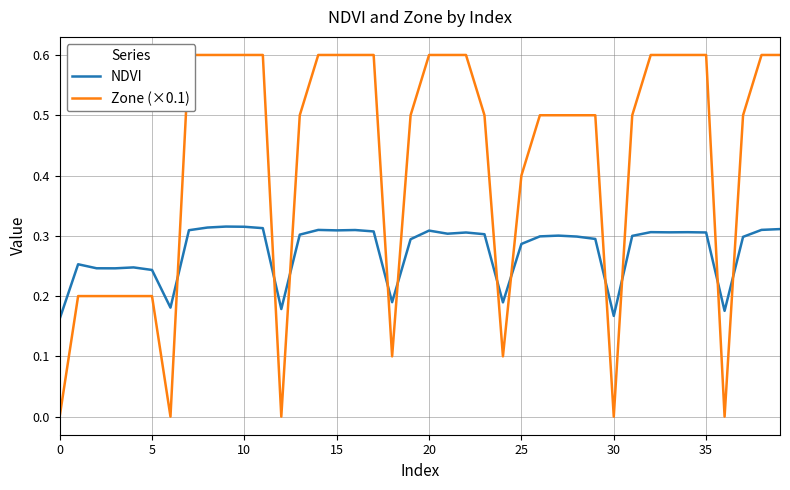

Rank the series by their maximum value, from lowest to highest.

NDVI, Zone (×0.1)